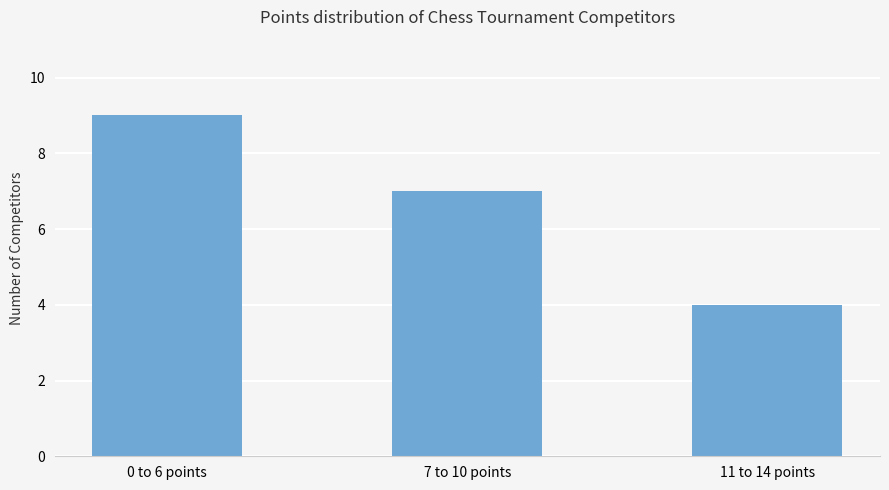

What is the difference between the values at 7 to 10 points and 0 to 6 points?

2